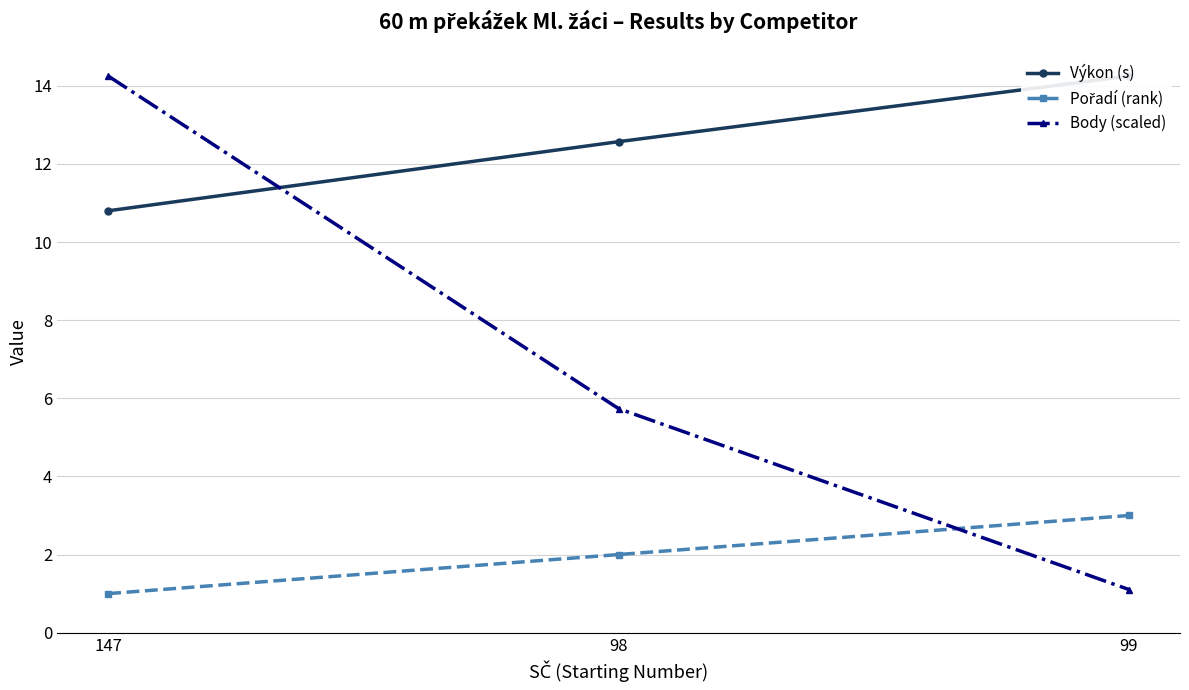

How many values in the Výkon (s) series exceed 12?

2